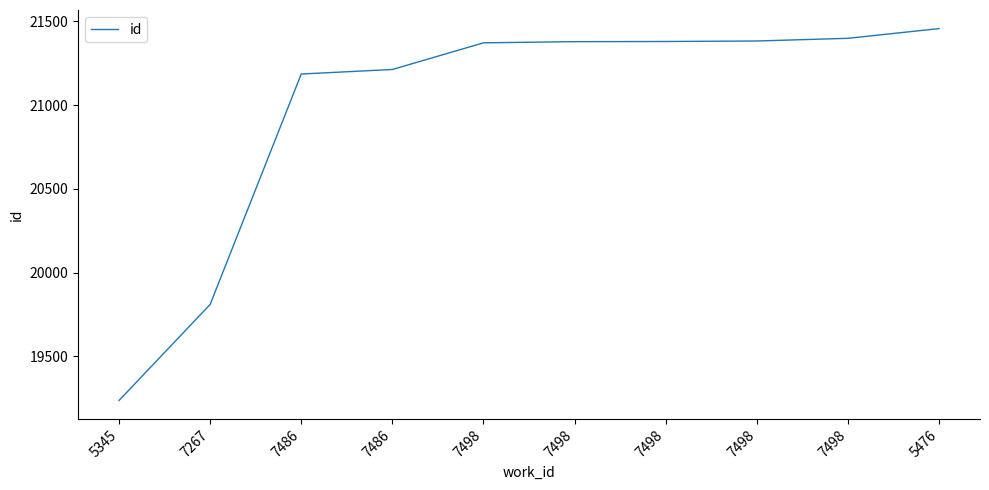

Does the chart have visible grid lines?

No